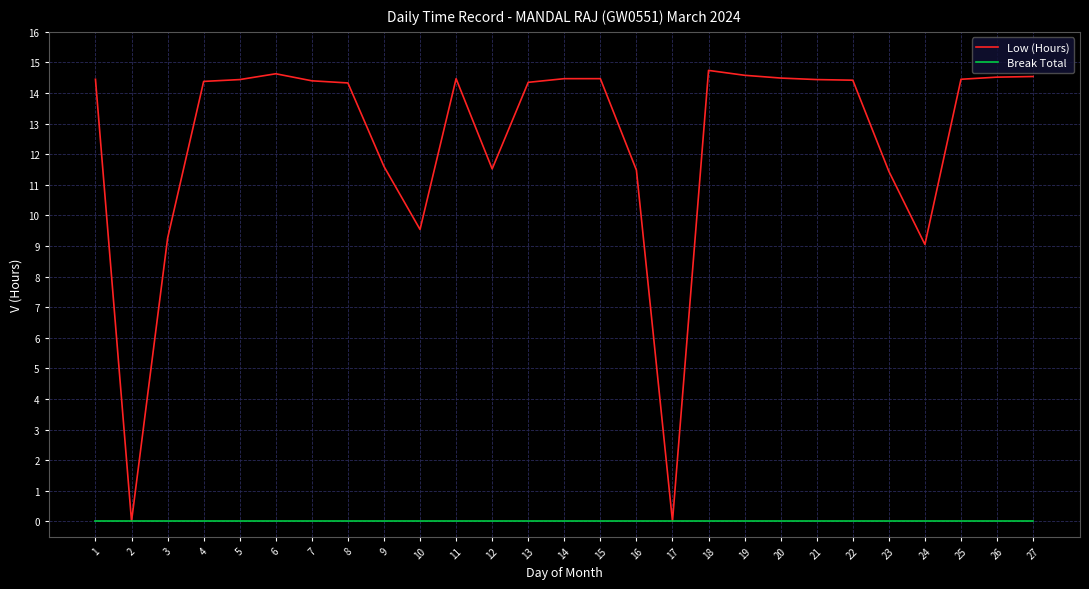

What is the sum of the Low (Hours) values at 6 and 2?

14.6